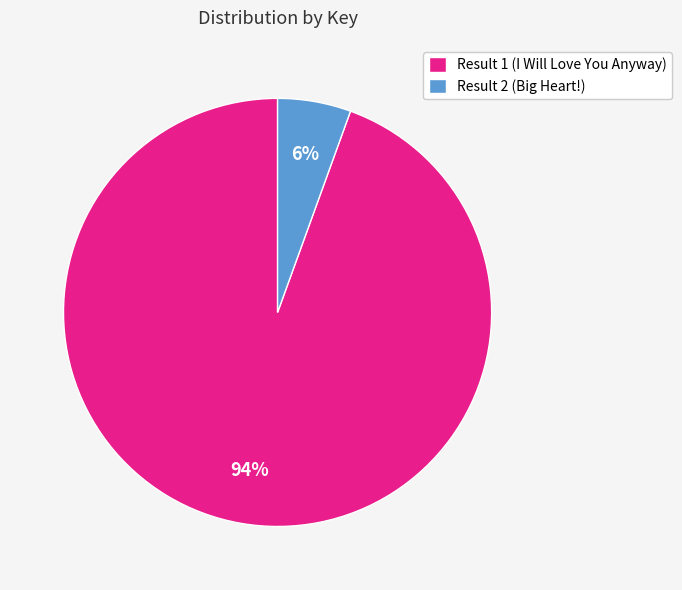

To the nearest percent, what is the average slice percentage?

50%